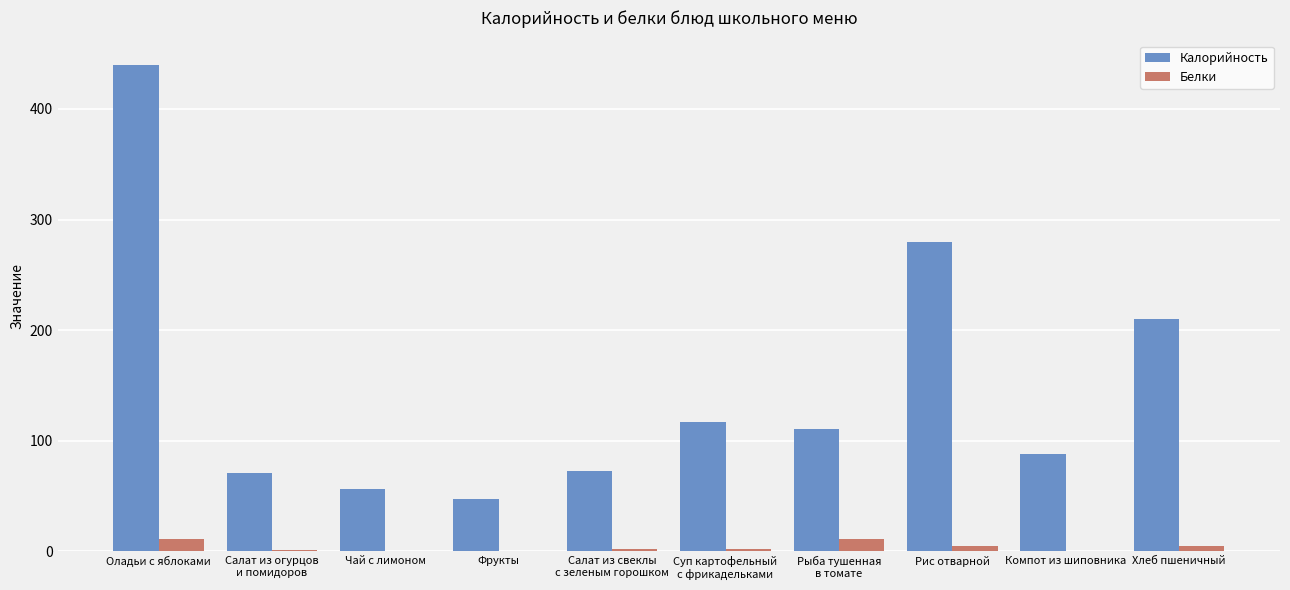

The value of Калорийность at Рис отварной is 402.4. True or false?

False